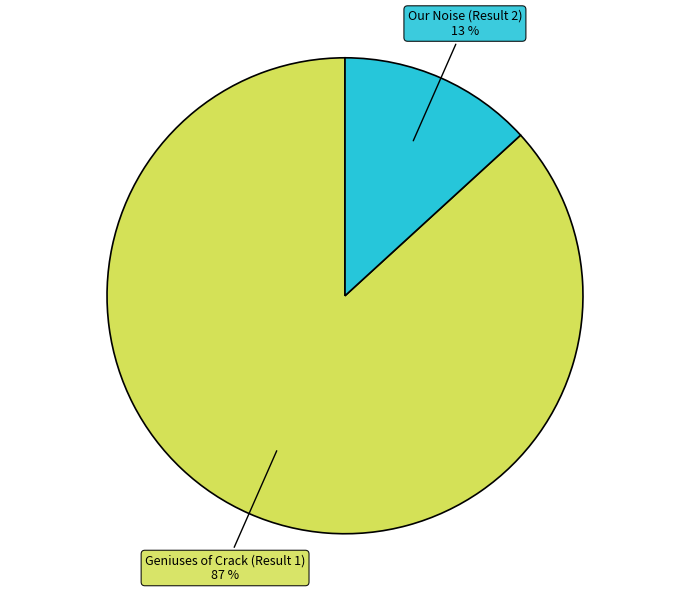

How many slices are in this pie chart?

2